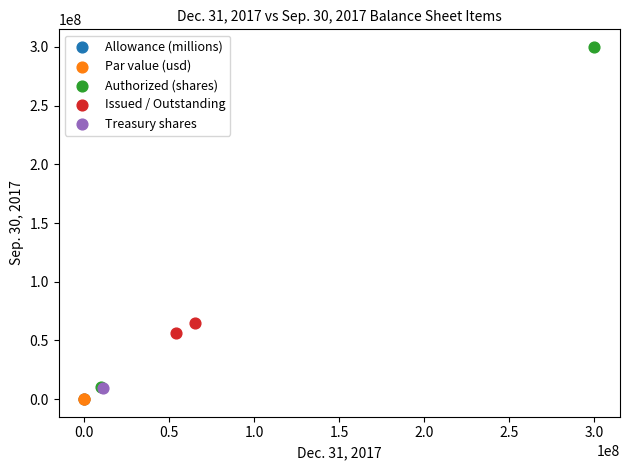

What are all the series names shown in the legend?

Allowance (millions), Par value (usd), Authorized (shares), Issued / Outstanding, Treasury shares